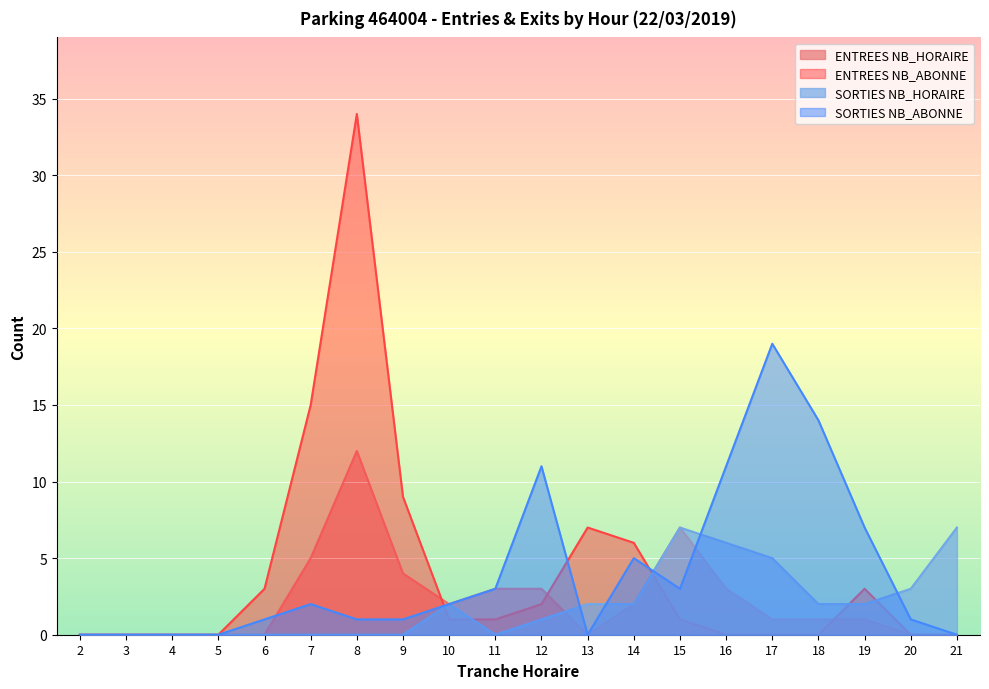

Which series has the widest spread of values?

ENTREES NB_ABONNE